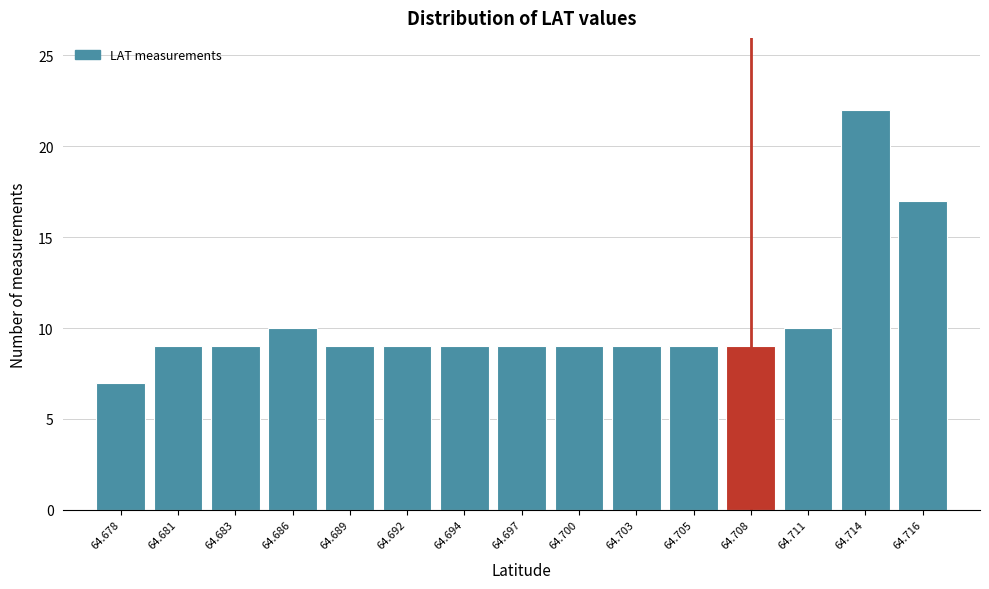

Reading left to right, extract all data points from this chart.

64.678=7	64.681=9	64.683=9	64.686=10	64.689=9	64.692=9	64.694=9	64.697=9	64.700=9	64.703=9	64.705=9	64.708=9	64.711=10	64.714=22	64.716=17